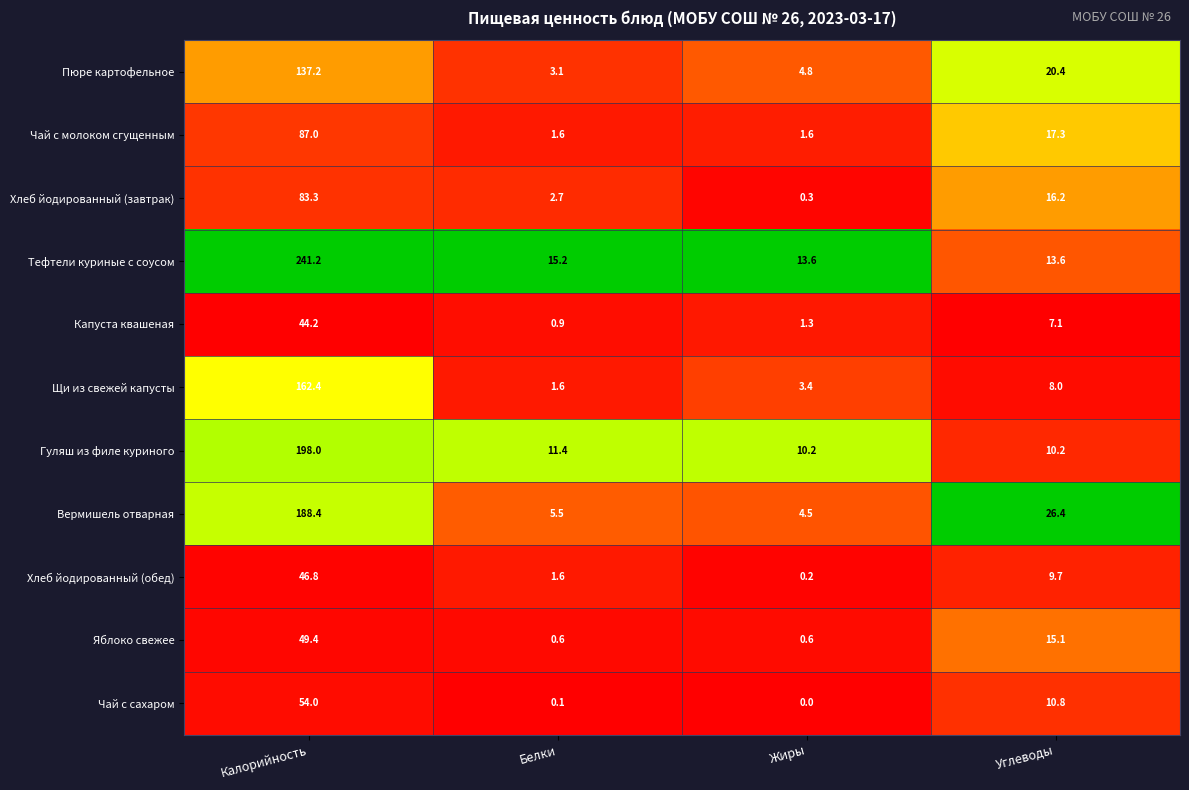

List the series in order of their peak value, lowest first.

Капуста квашеная, Хлеб йодированный (обед), Яблоко свежее, Чай с сахаром, Хлеб йодированный (завтрак), Чай с молоком сгущенным, Пюре картофельное, Щи из свежей капусты, Вермишель отварная, Гуляш из филе куриного, Тефтели куриные с соусом